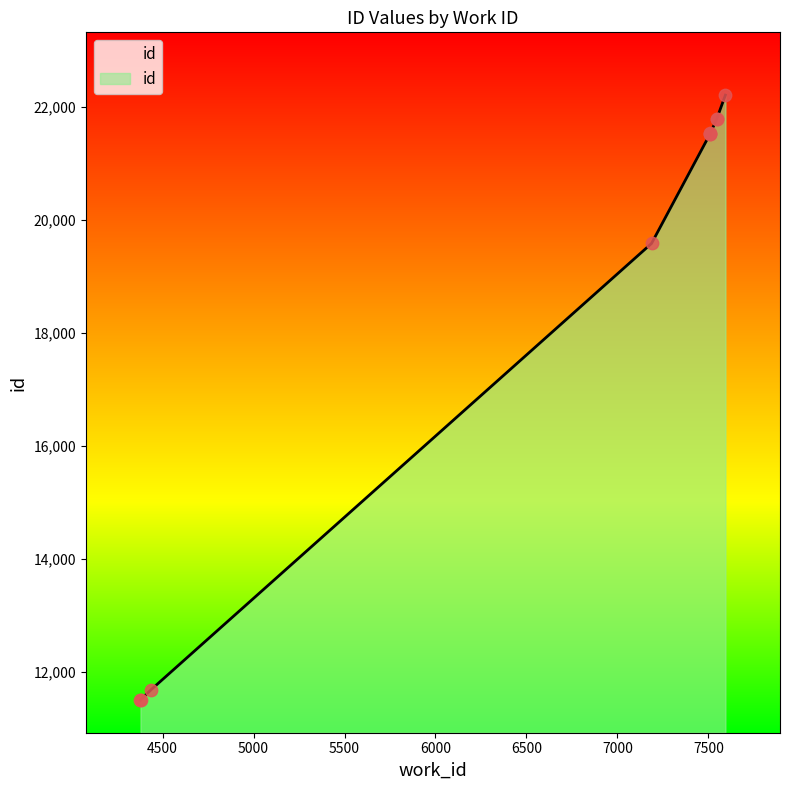

Which has a higher value, 7509 or 7510?

7510